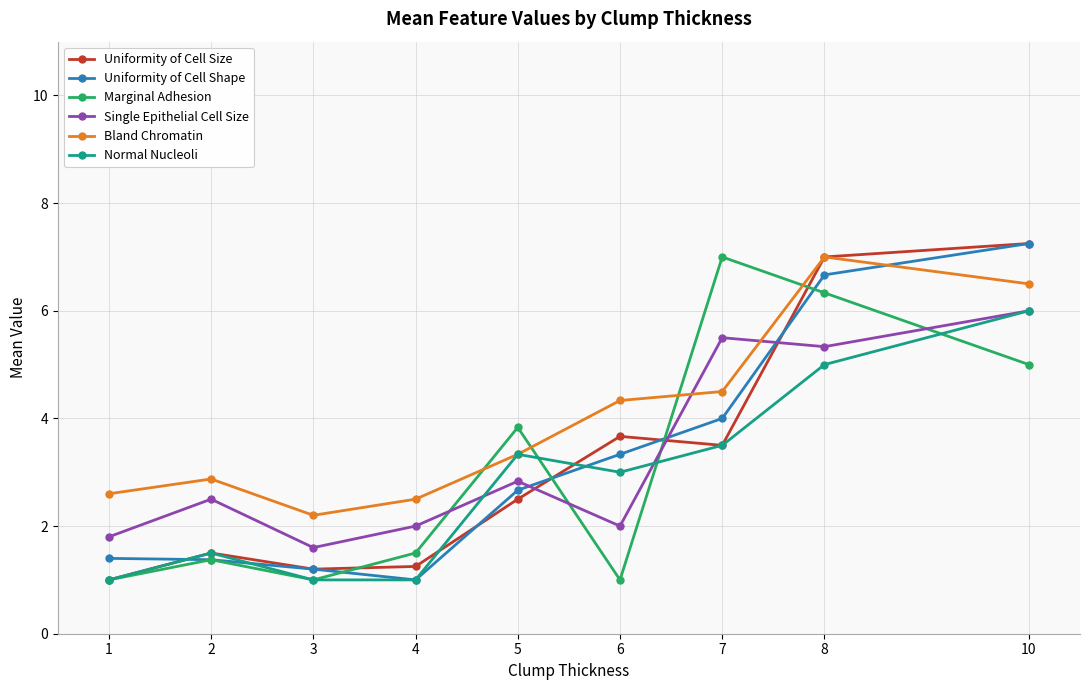

After their last crossing, which series has the higher values: Bland Chromatin or Single Epithelial Cell Size?

Bland Chromatin